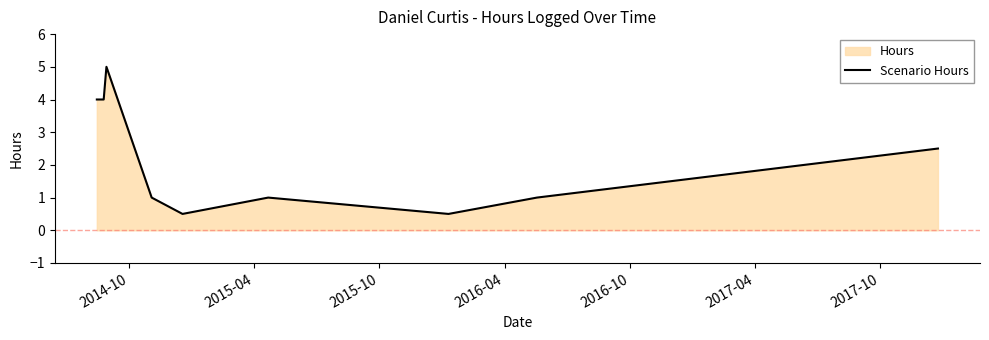

What is the difference between the maximum and minimum values?

4.5